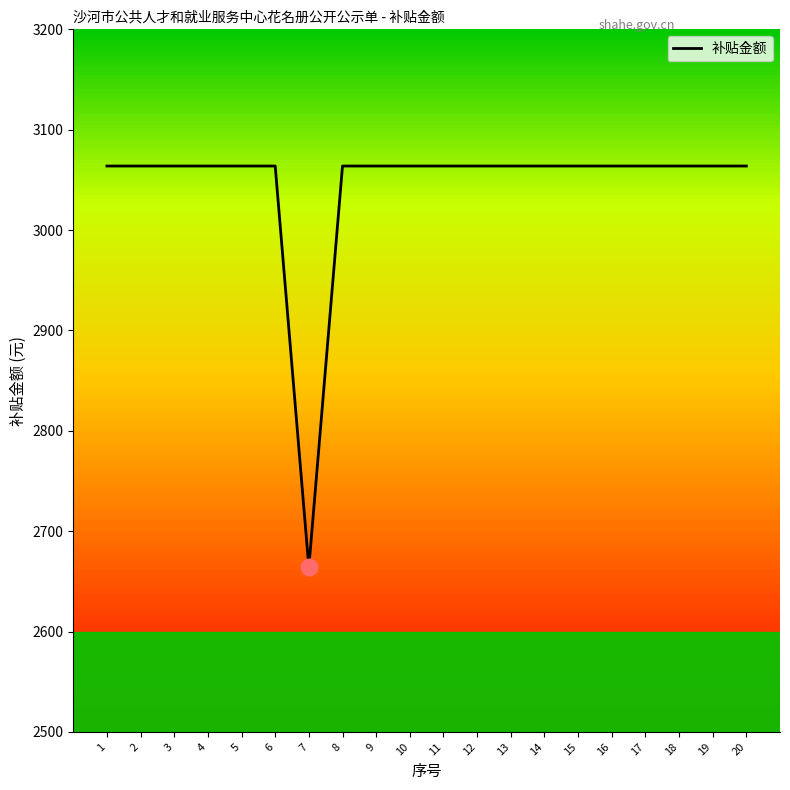

At which label does the data first exceed 3063?

1